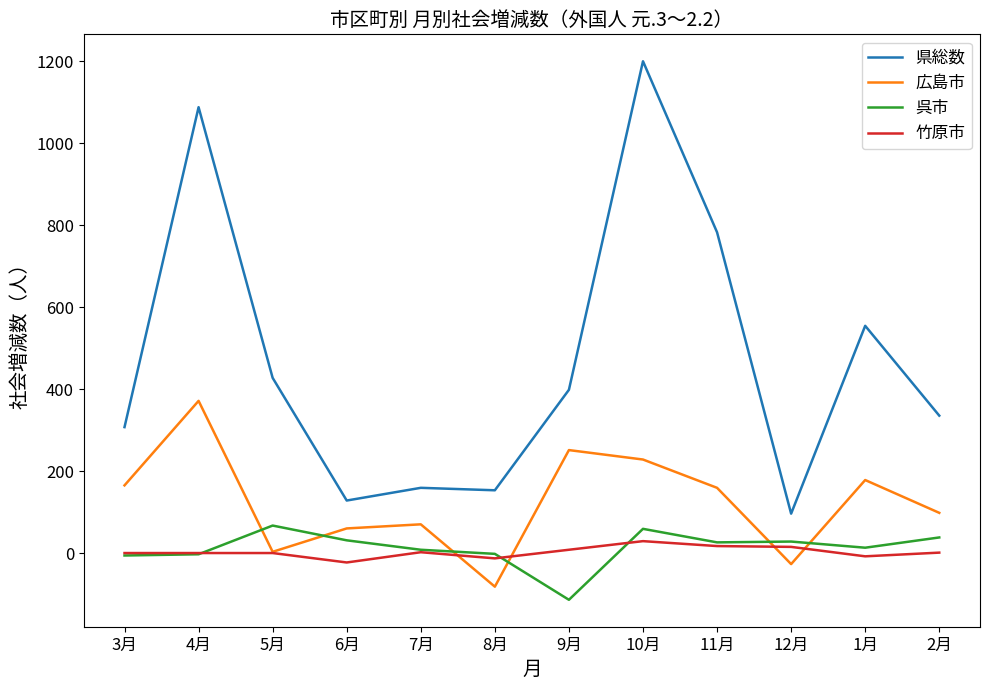

Count the number of categories in the chart.

12